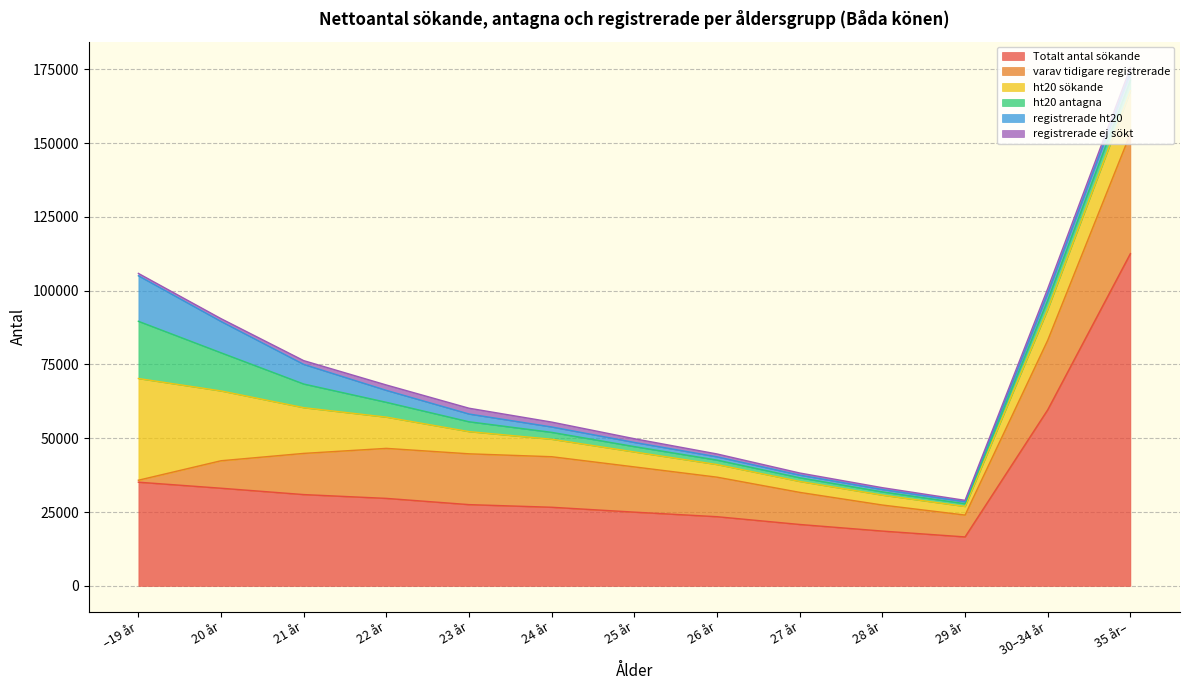

At which label does registrerade ht20 reach its minimum?

29 år